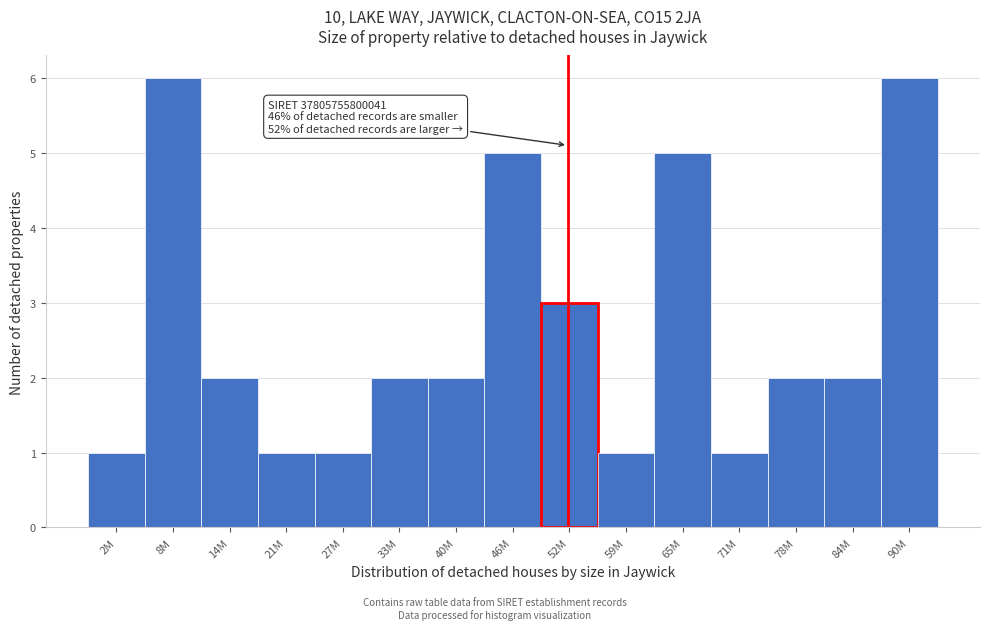

Reading left to right, extract all data points from this chart.

2M=1	8M=6	14M=2	21M=1	27M=1	33M=2	40M=2	46M=5	52M=3	59M=1	65M=5	71M=1	78M=2	84M=2	90M=6